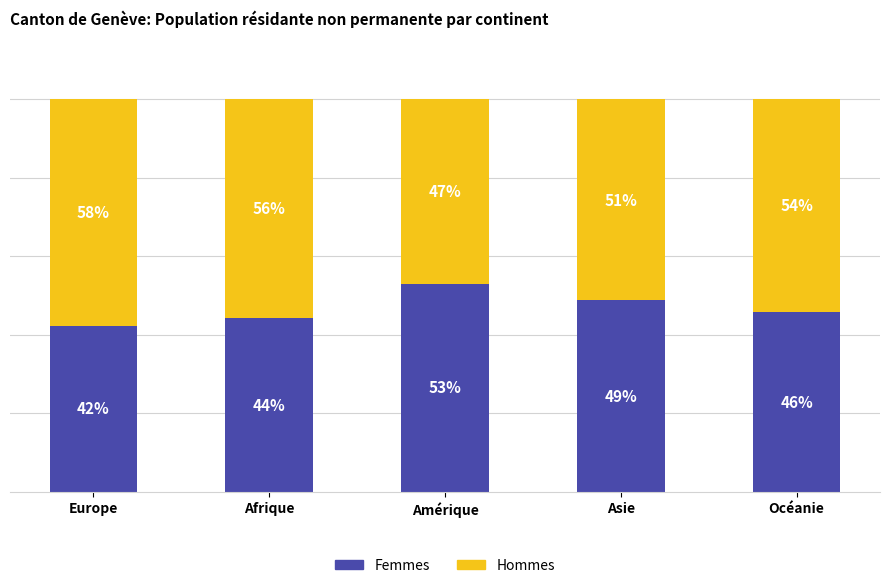

At which label is Femmes closest to 47?

Océanie